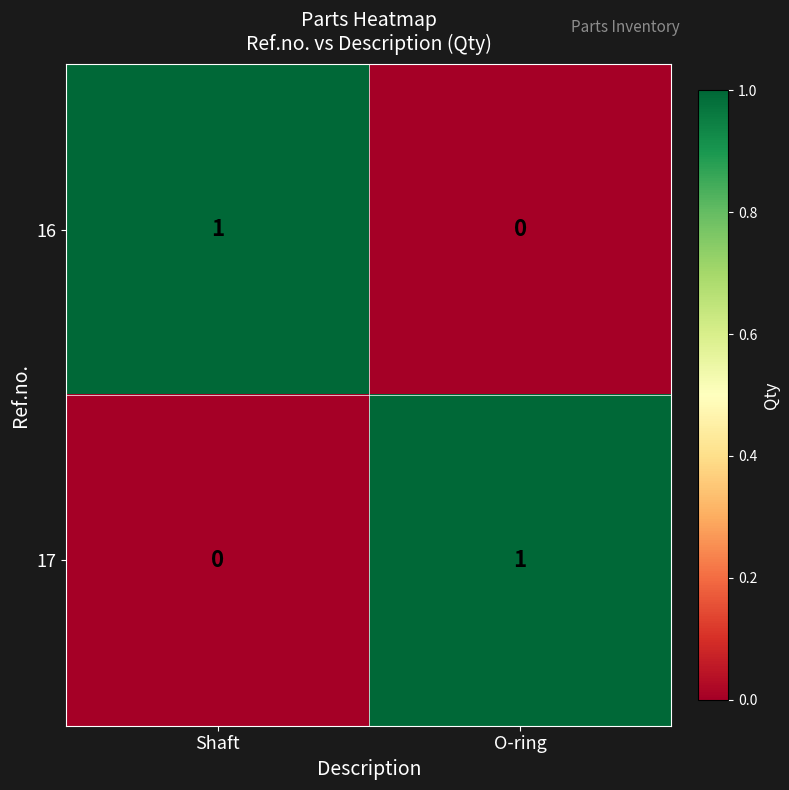

Where is 17 nearest to the value 0?

Shaft